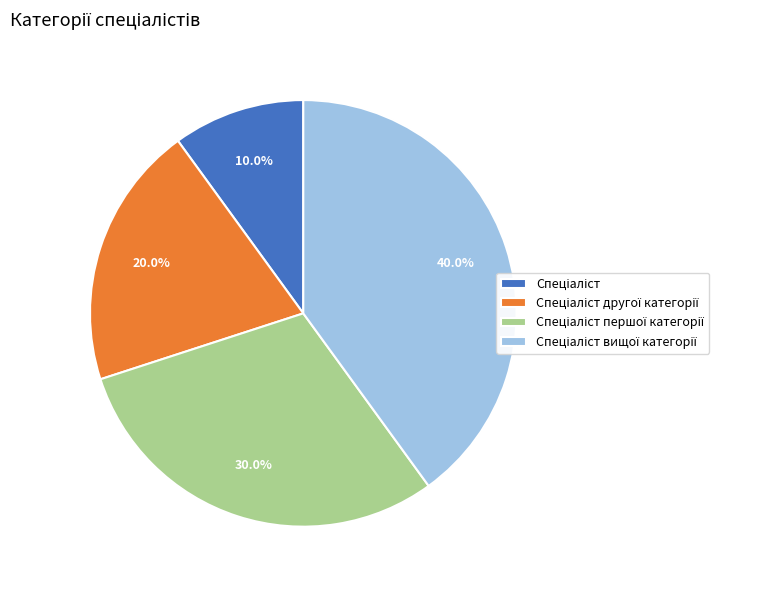

Is there a majority slice in this chart?

No